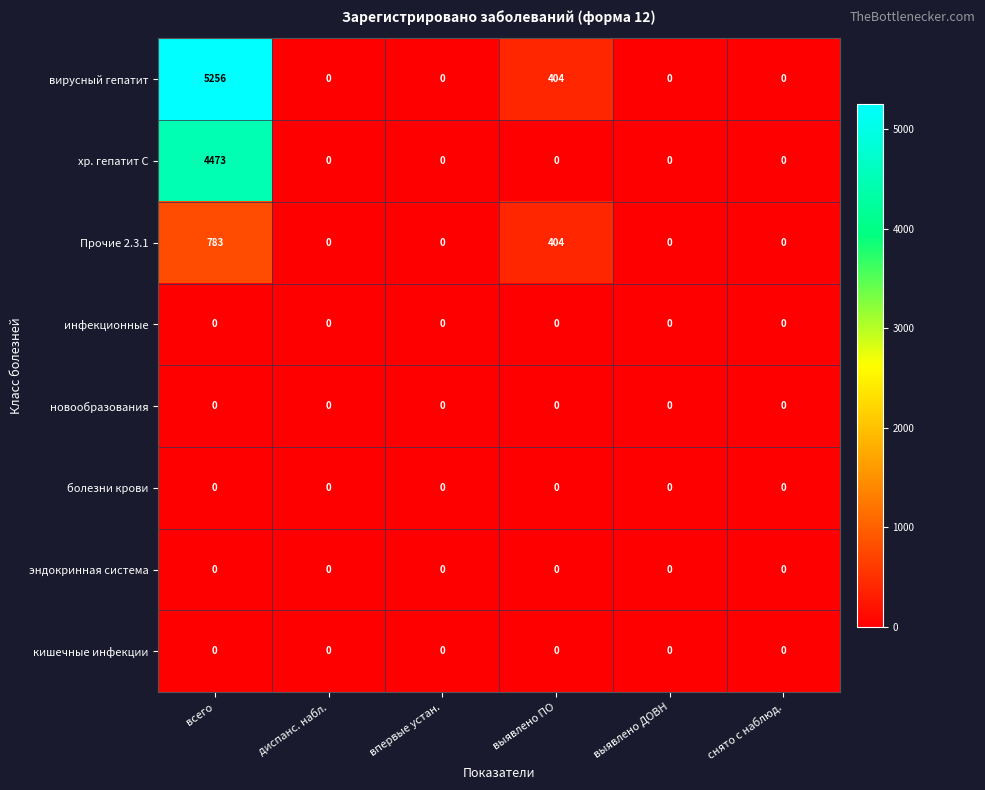

What is the difference between the Прочие 2.3.1 values at снято с наблюд. and всего?

783